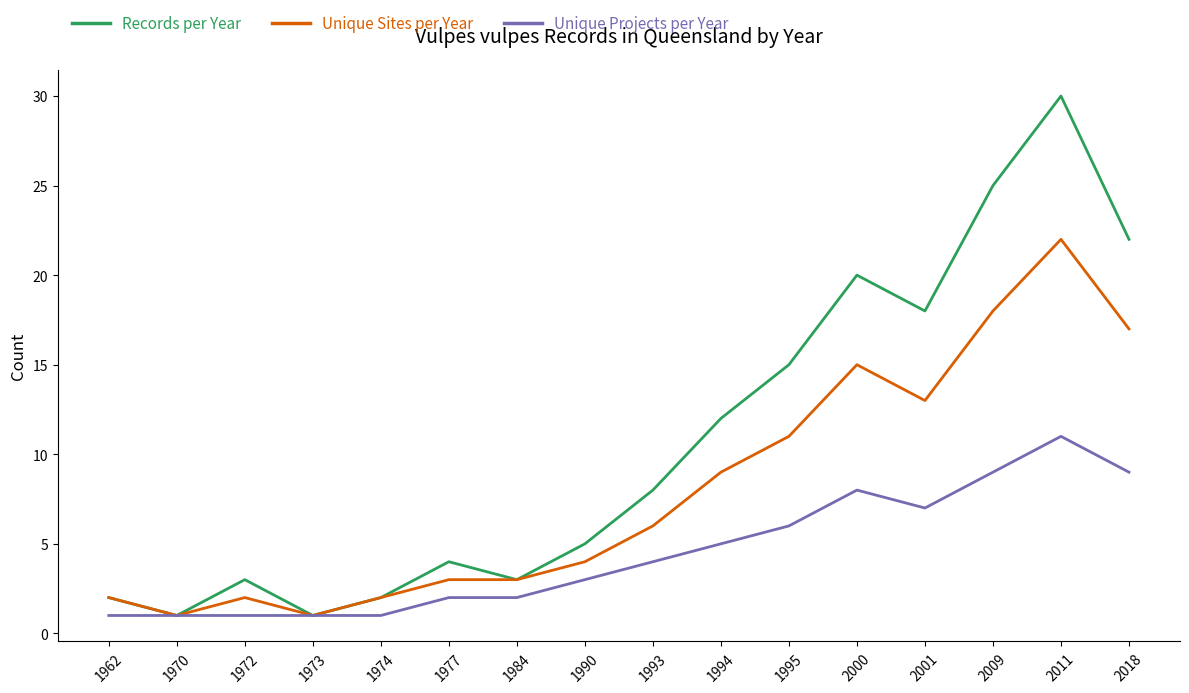

At which category is the sum across all series the highest?

2011